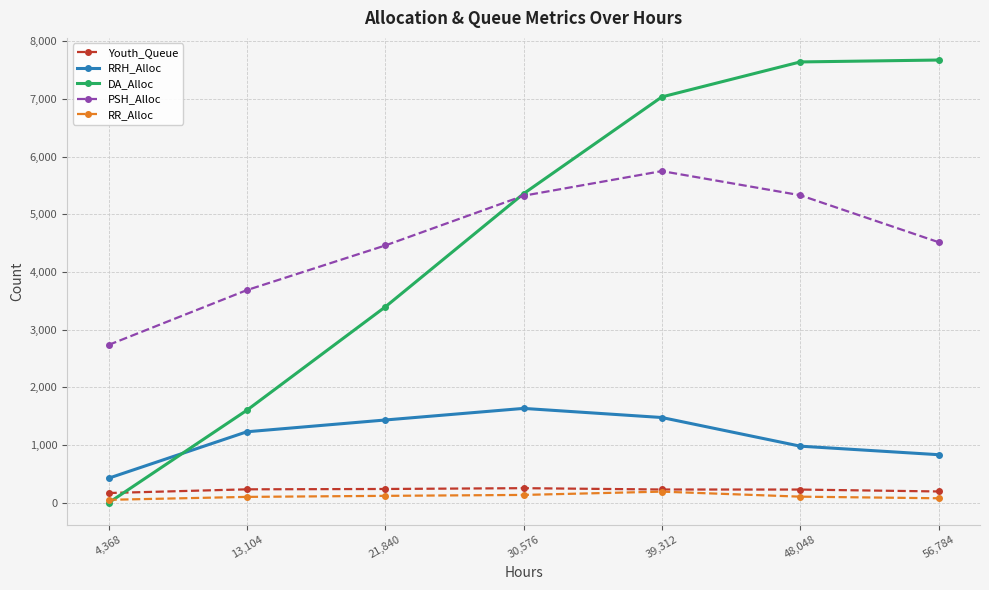

True or false: PSH_Alloc and Youth_Queue intersect in this chart.

False